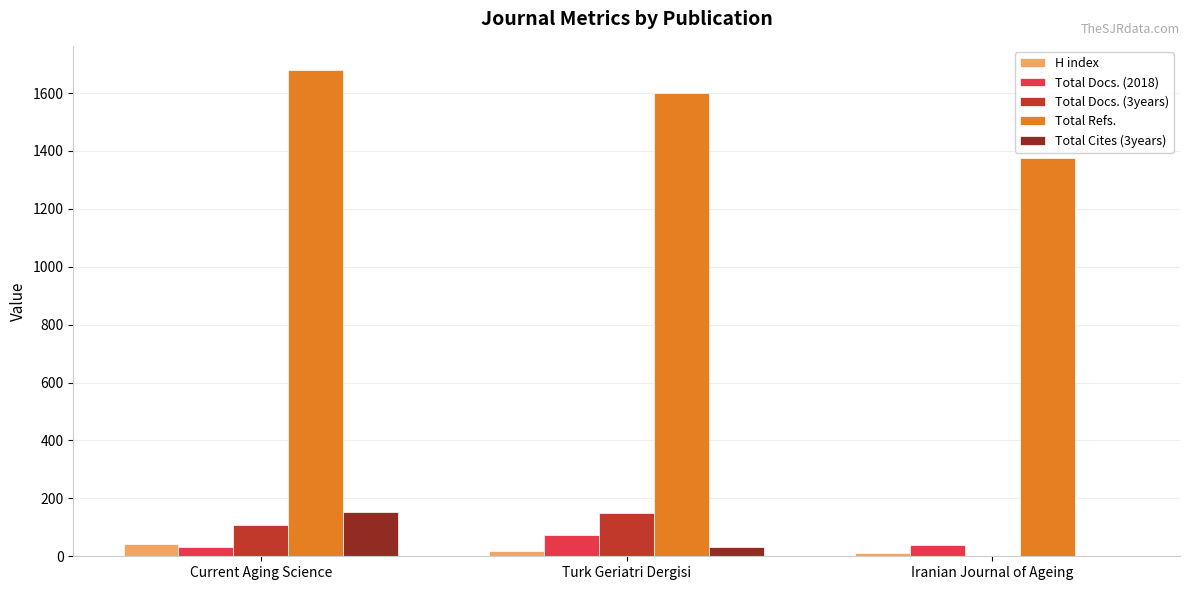

Is the value of Total Refs. at Iranian Journal of Ageing greater than the value of Total Docs. (2018) at Iranian Journal of Ageing?

Yes